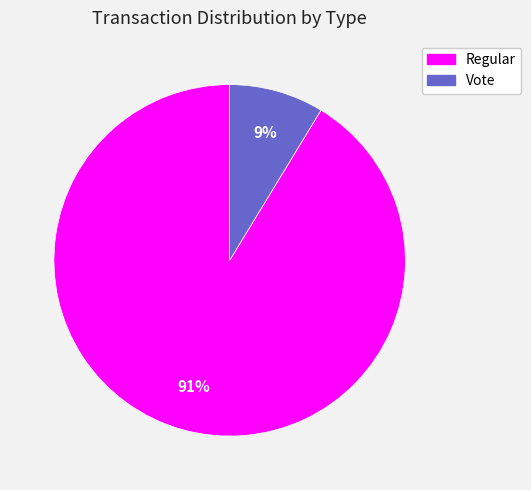

Rank the categories by value from lowest to highest.

Vote, Regular